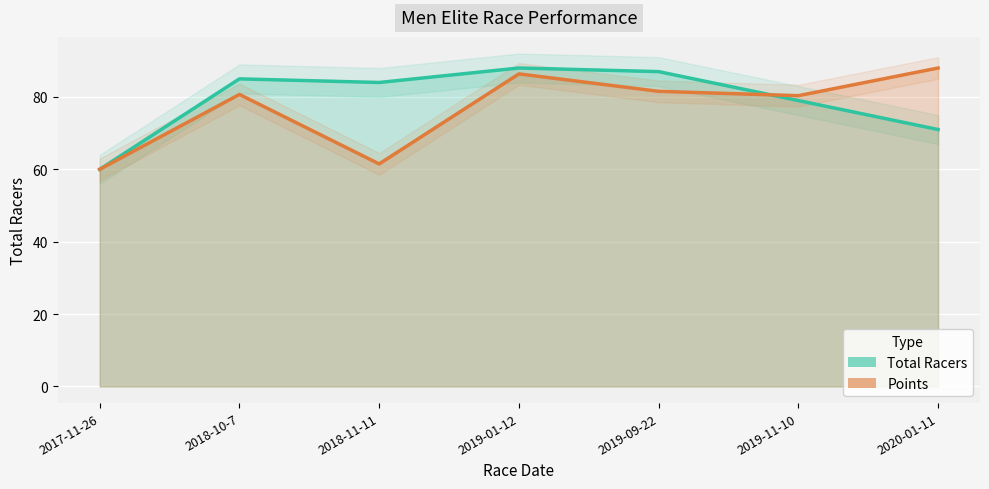

How many lines are shown in the chart?

2